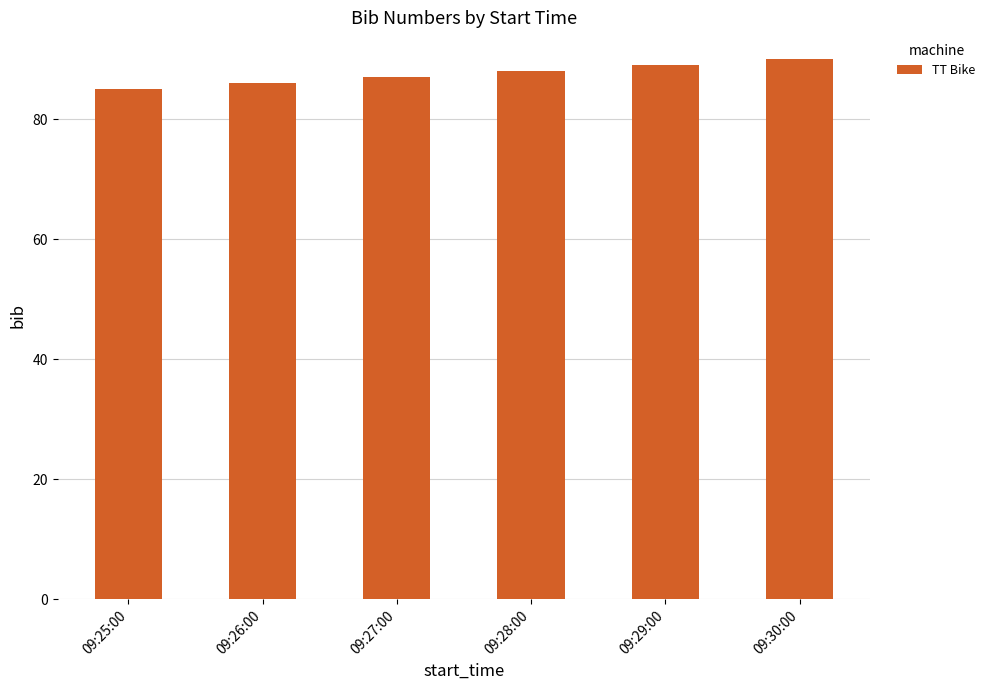

List the labels in order of value, largest first.

09:30:00, 09:29:00, 09:28:00, 09:27:00, 09:26:00, 09:25:00